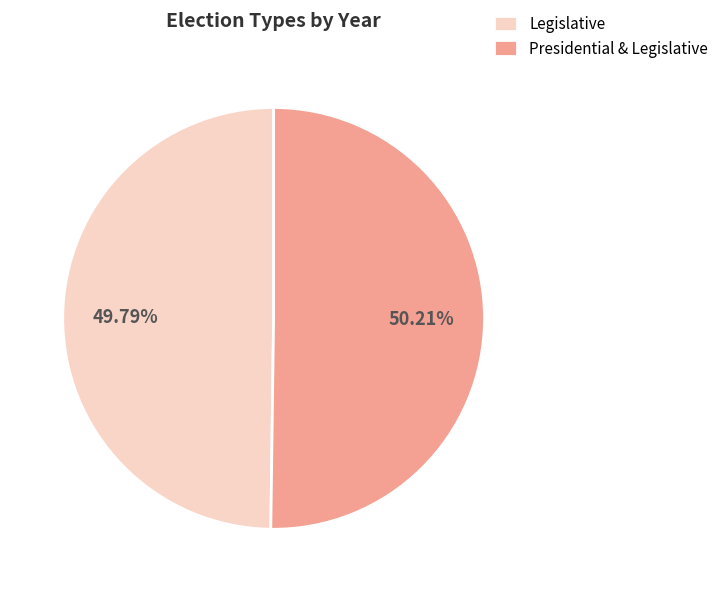

Count the number of slices in the pie.

2